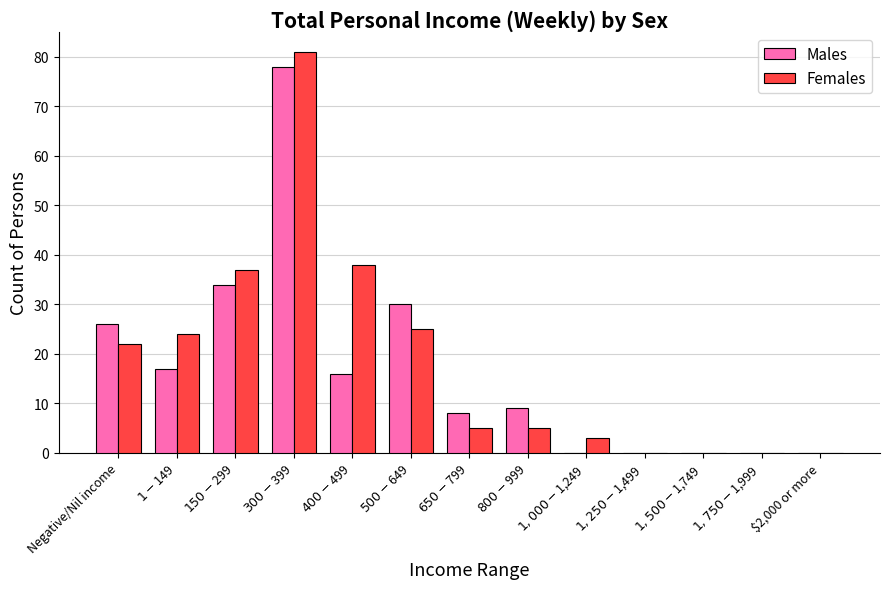

What is the maximum value for Males?

78